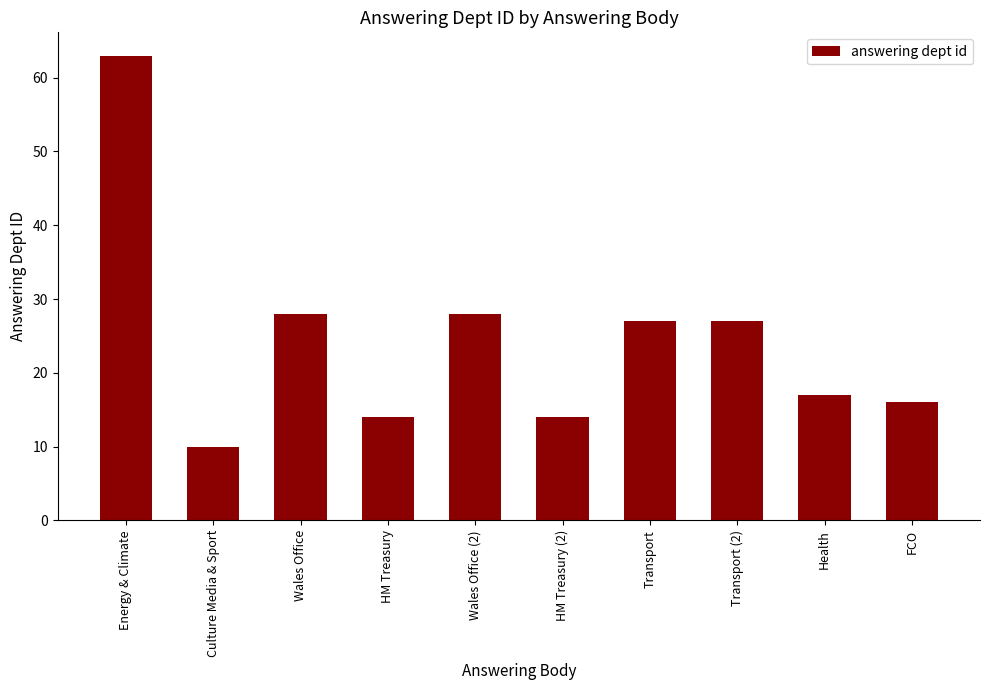

What is the label of the 9th bar from the right?

Culture Media & Sport